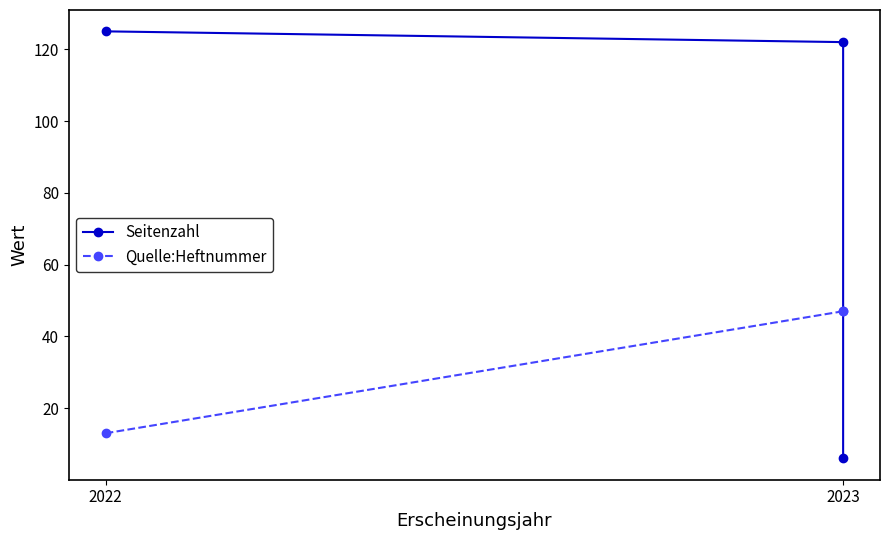

Rank the series by their average value, from lowest to highest.

Quelle:Heftnummer, Seitenzahl